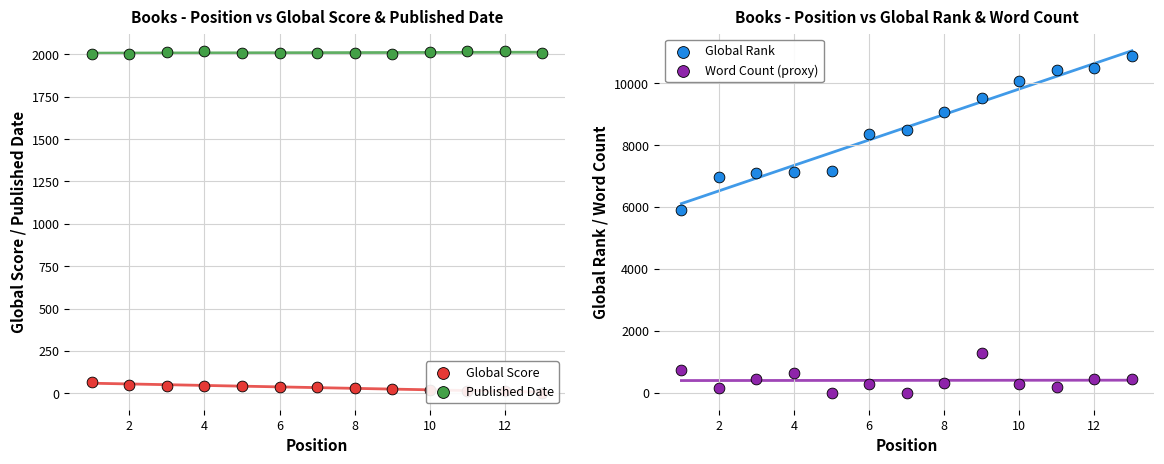

Which series reaches the maximum Y coordinate?

Global Rank